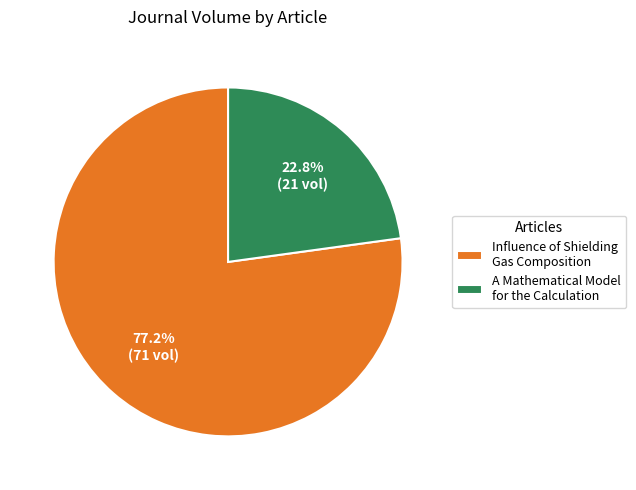

To the nearest percent, what portion does Influence of Shielding Gas Composition represent?

77%